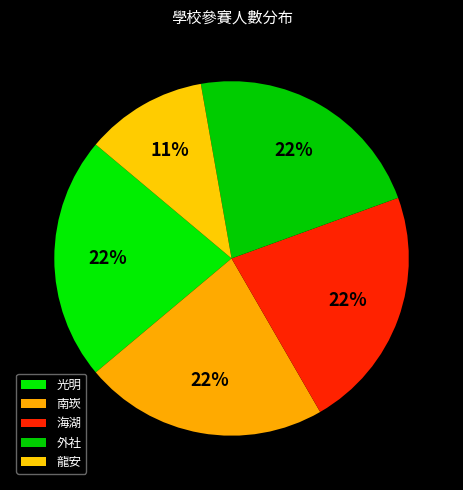

What percentage do 光明 and 外社 together represent?

44.4%